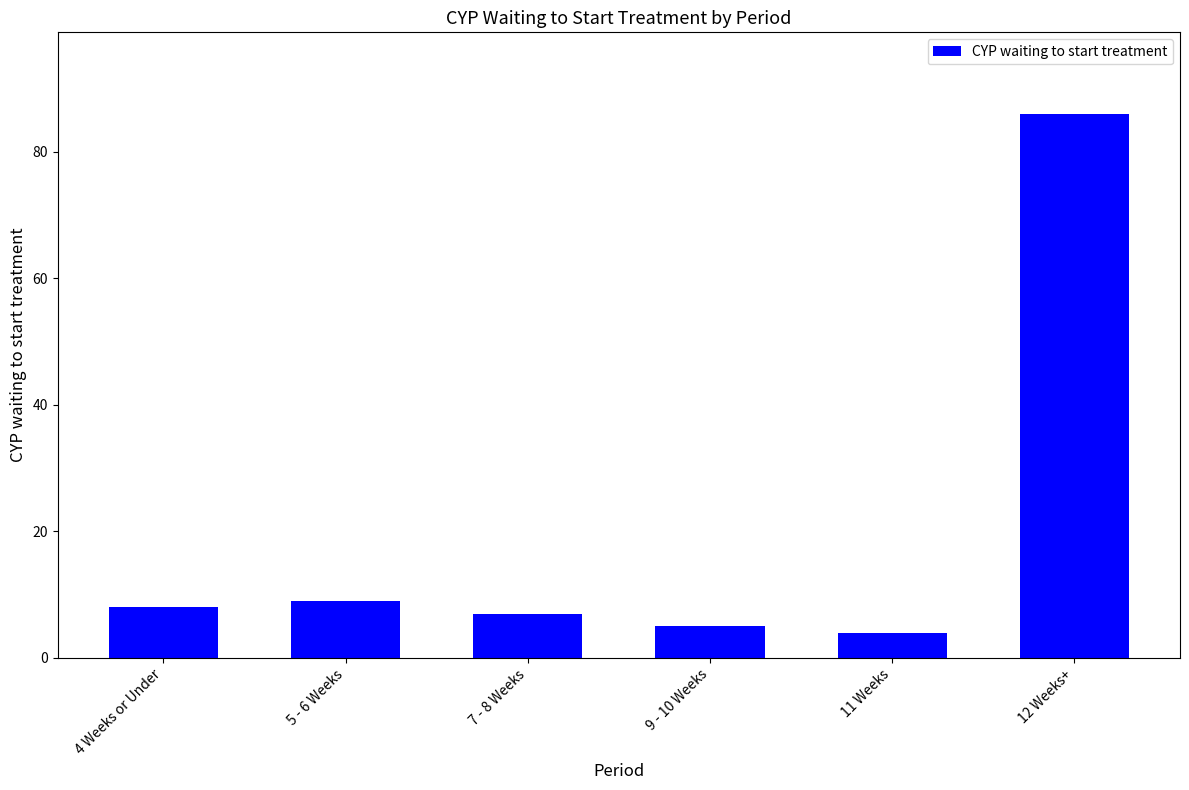

What position from the right is 12 Weeks+?

1